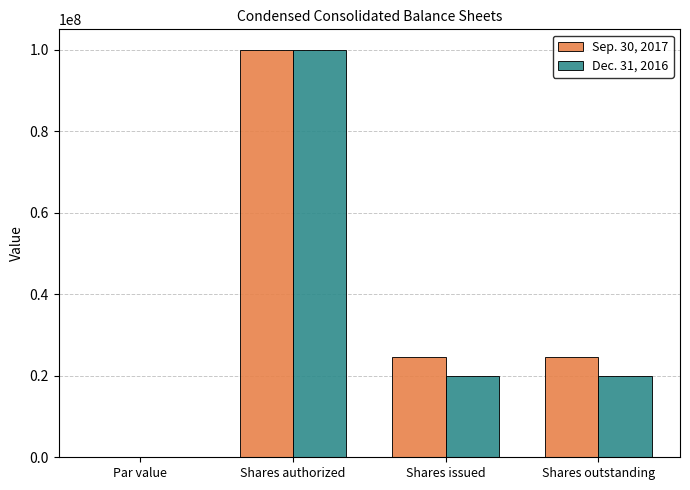

Is it true that Dec. 31, 2016 equals 19981912.0 at Shares issued?

True